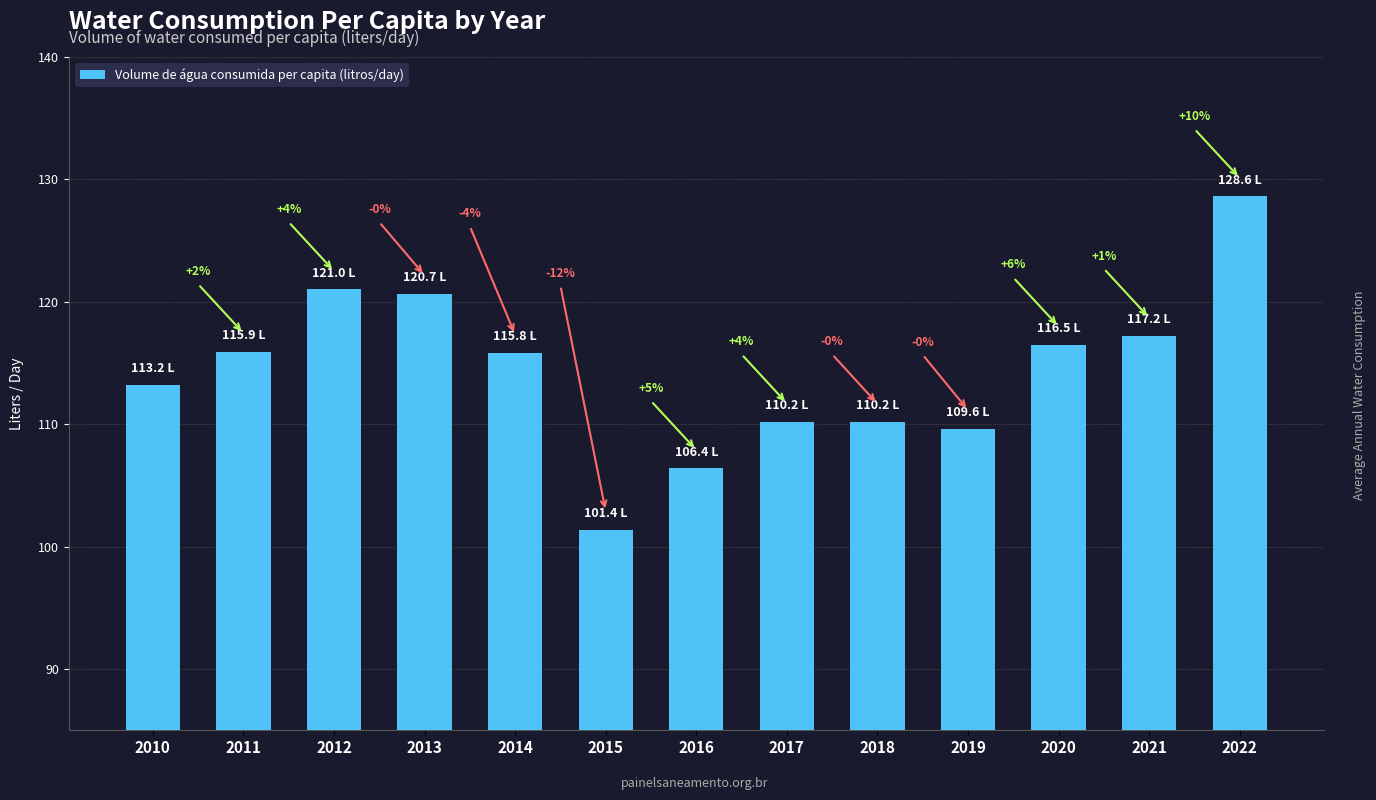

Does the chart contain any negative values?

No